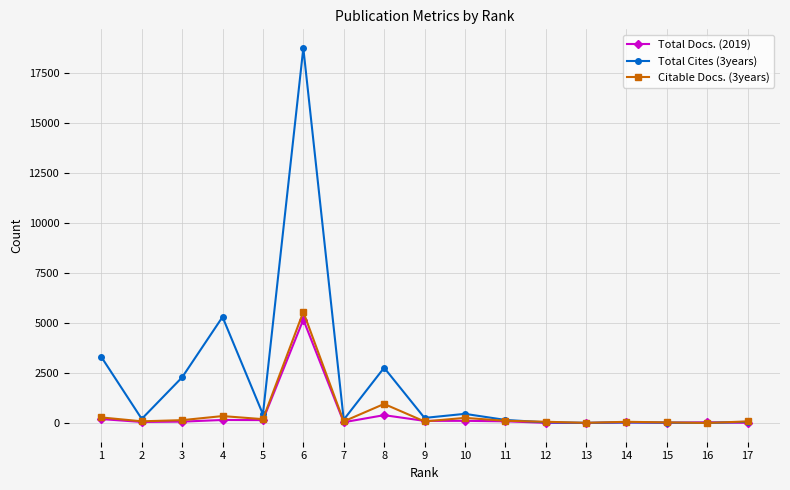

At which label is Total Cites (3years) closest to 9368?

4